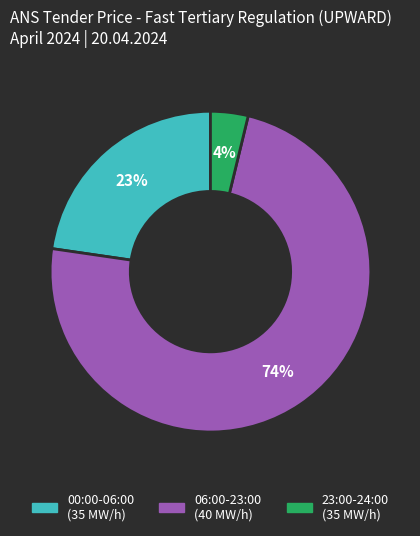

To the nearest percent, what is the average slice percentage?

33%